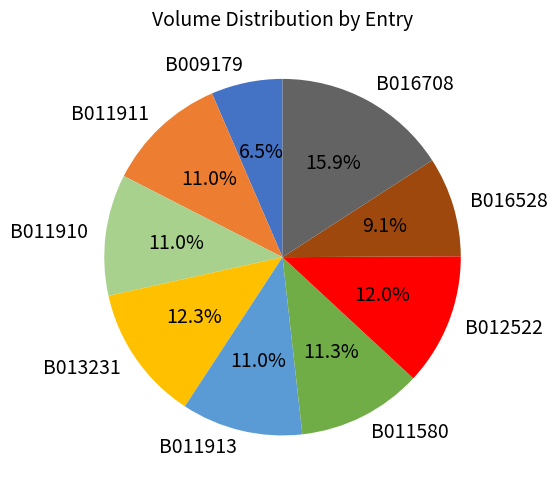

To the nearest percent, what is the average slice percentage?

11%